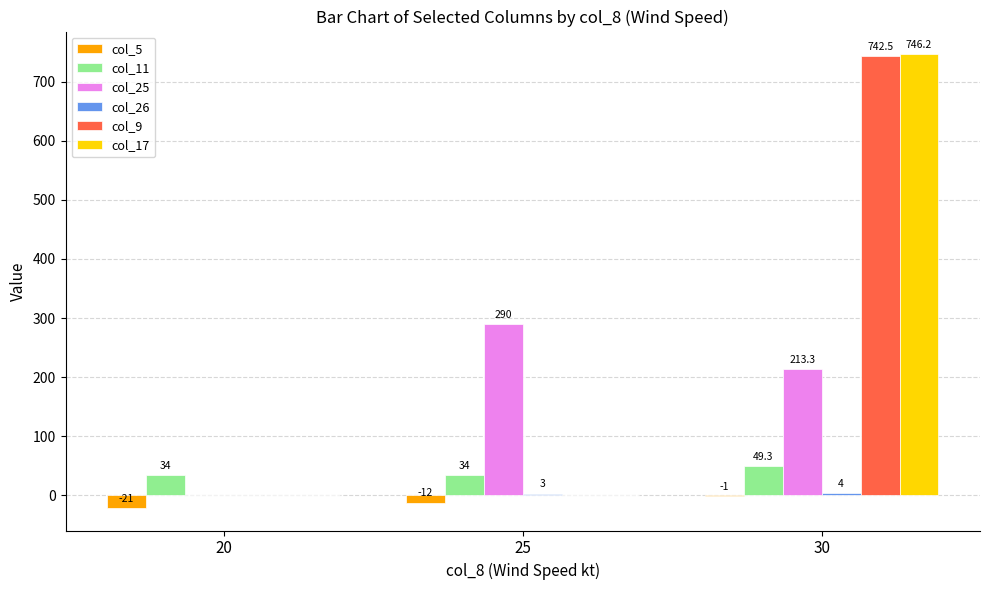

Is the value of col_25 at 30 greater than the value of col_9 at 30?

No